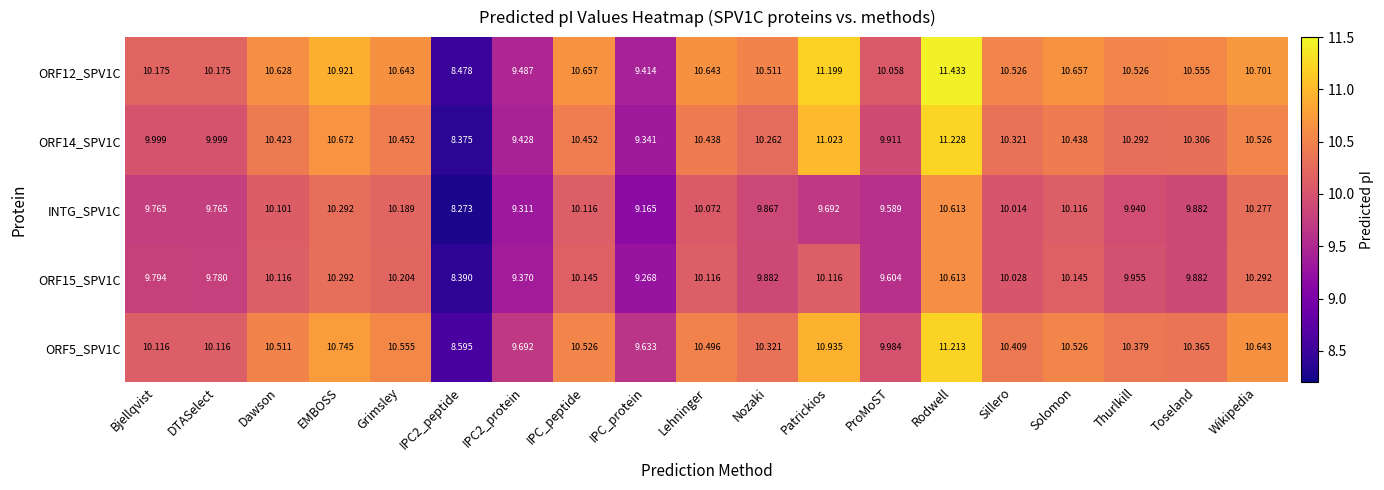

What is the total value across all series at Thurlkill?

51.1